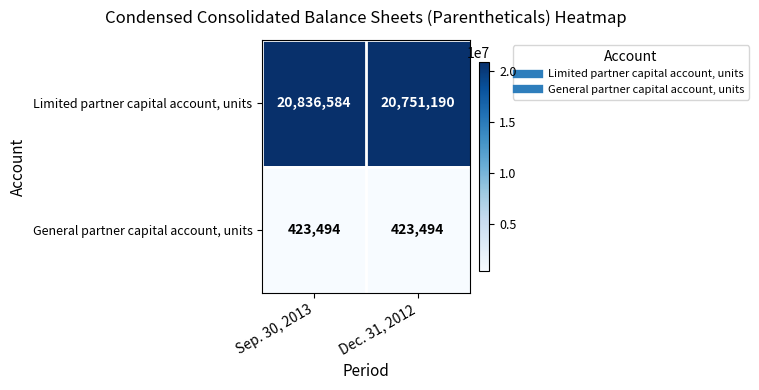

Reading left to right, extract all data points from this chart.

Limited partner capital account, units: 20836584	20751190
General partner capital account, units: 423494	423494